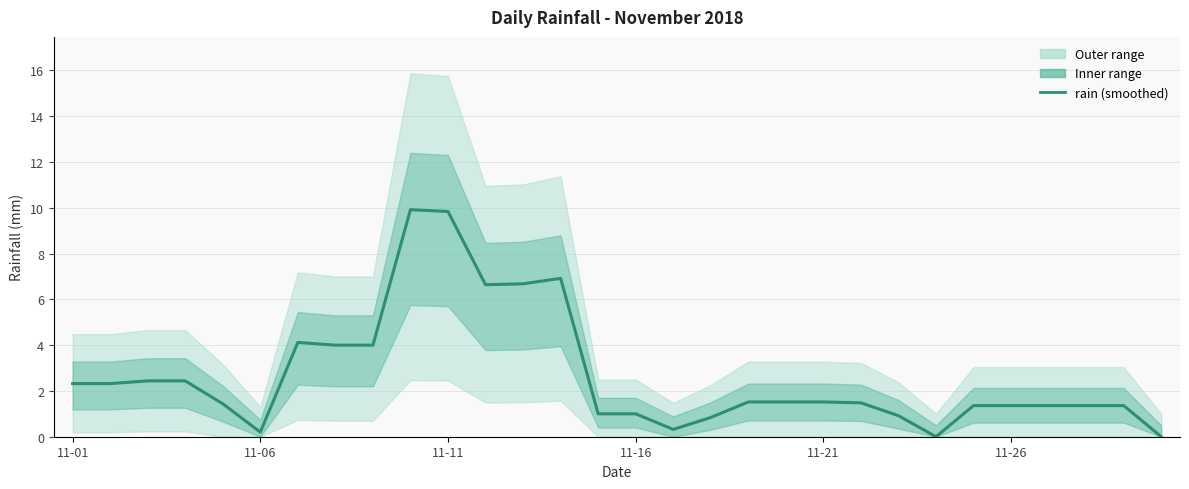

What is the difference between the second highest and minimum values?

9.8